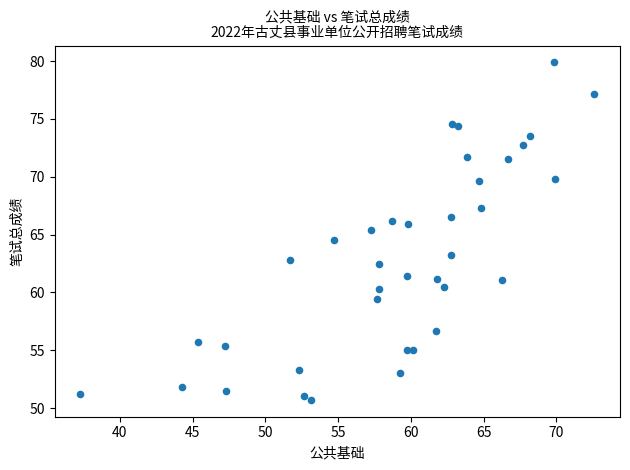

What is the range of Y values (max minus min)?

29.2